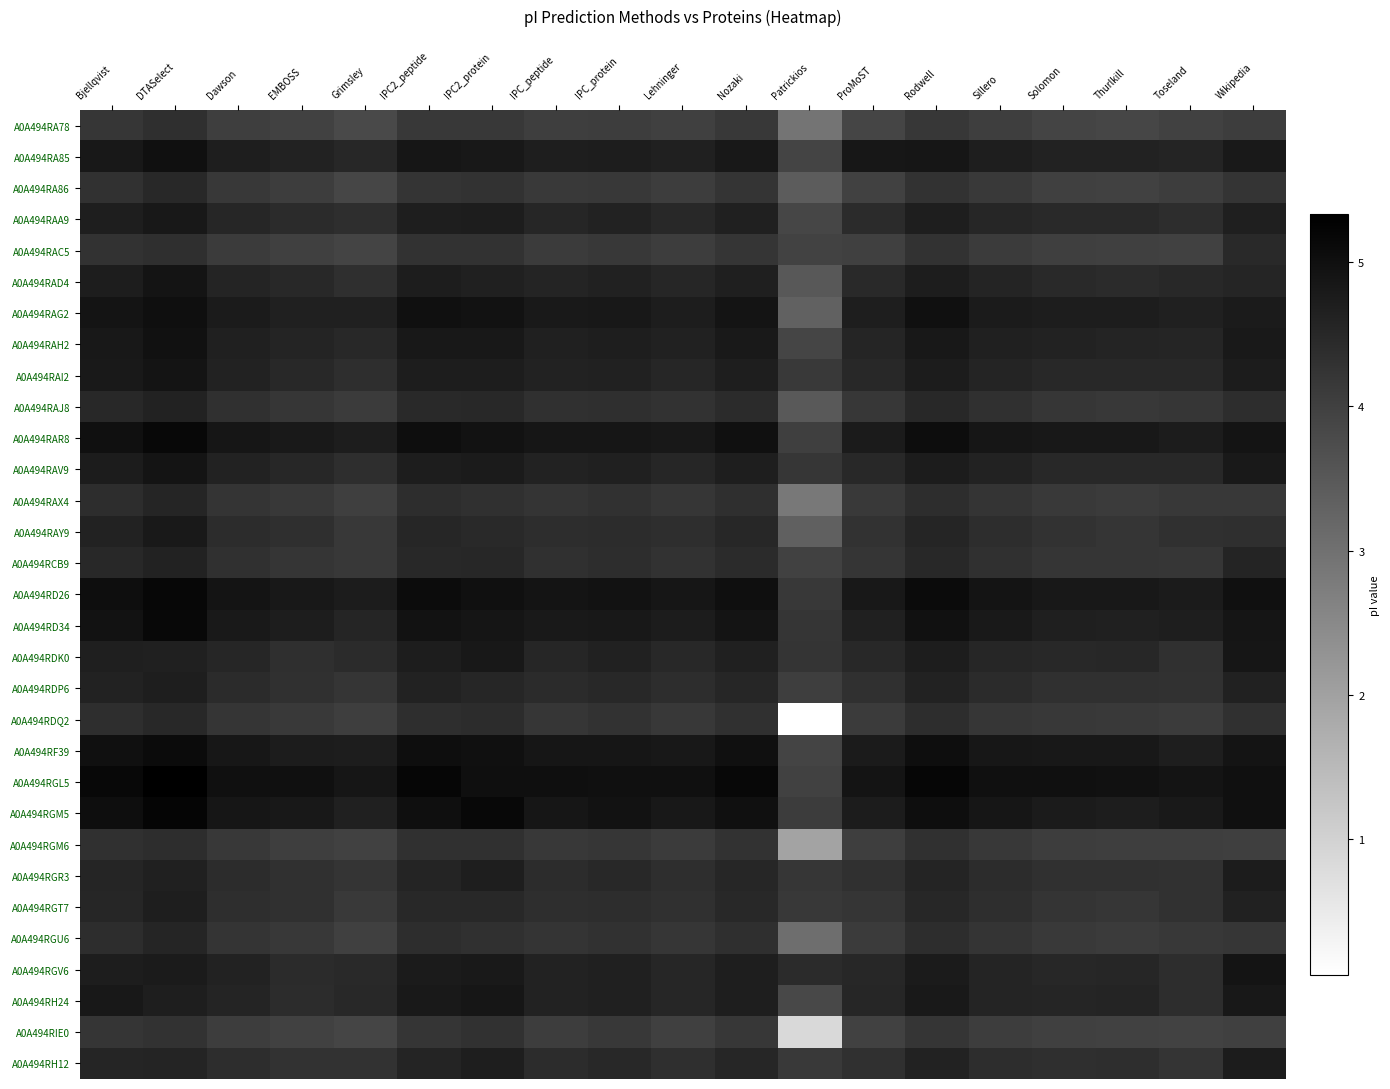

Which series has the largest range (max minus min)?

A0A494RDQ2